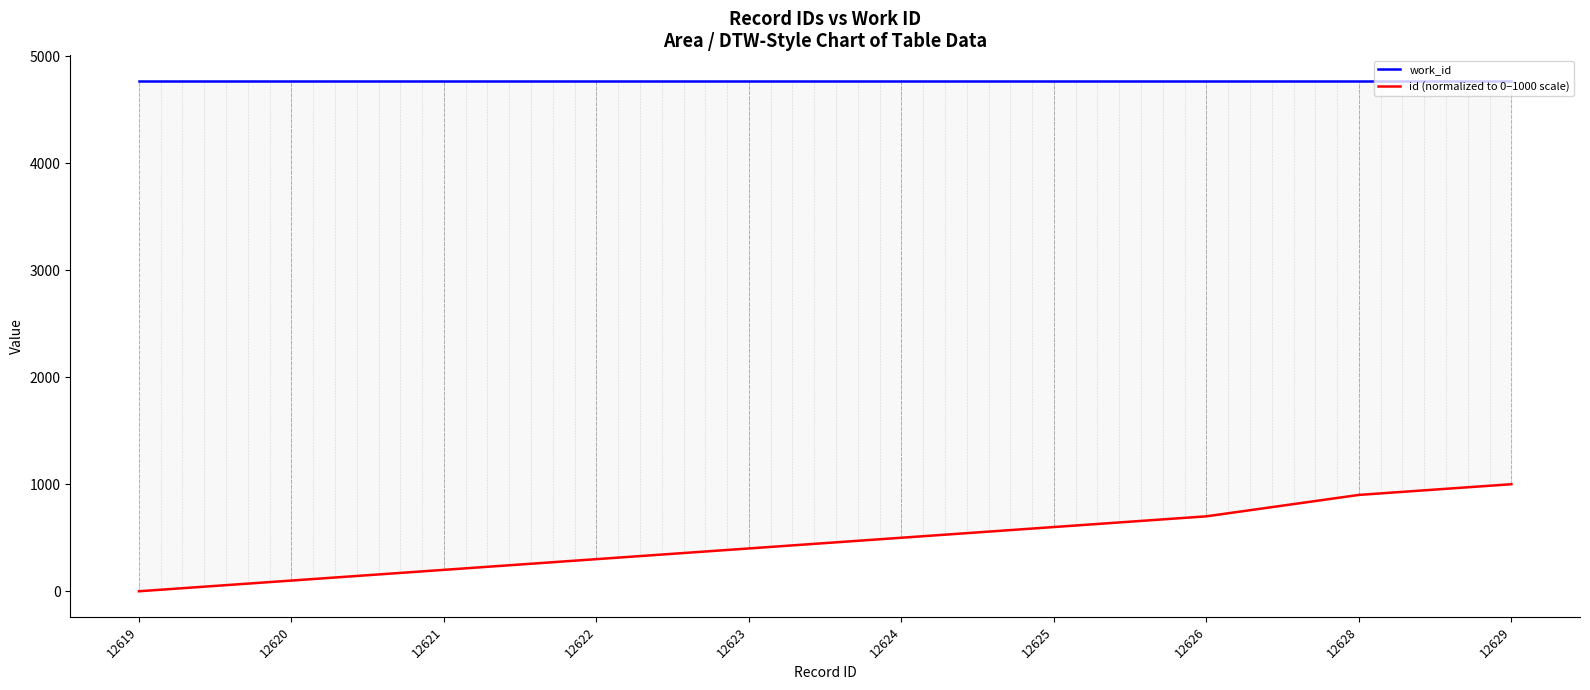

Count the id (normalized to 0–1000 scale) values in the range 200 to 700.

6